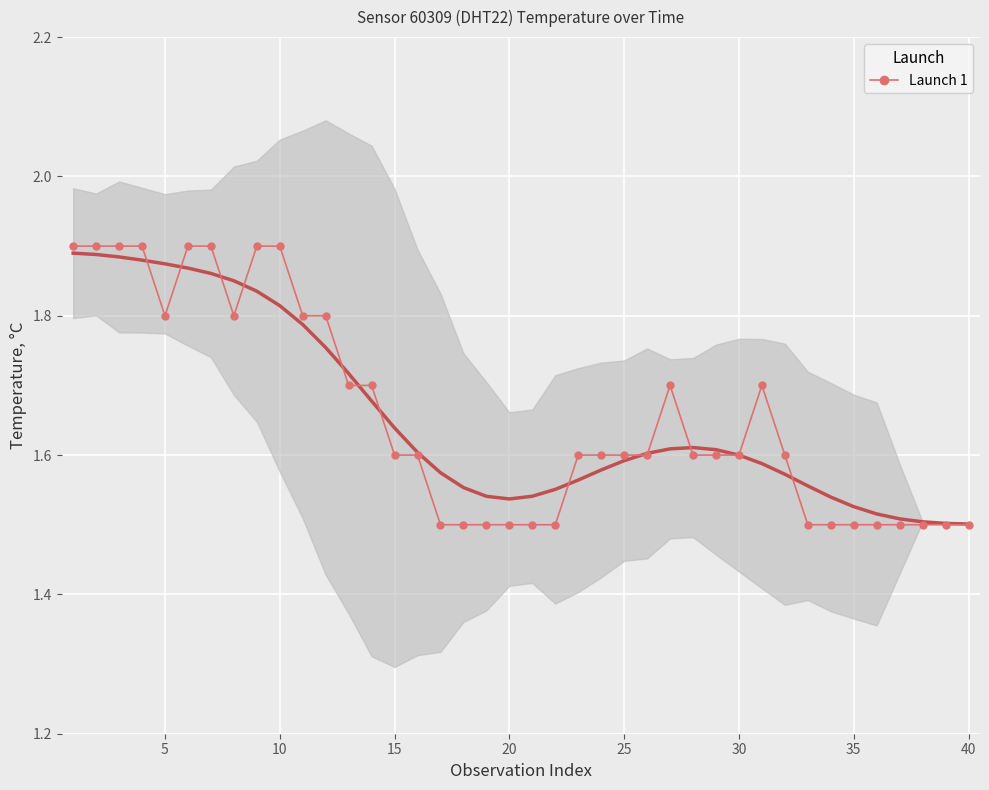

Count the Launch 1 values in the range 1 to 2.

40